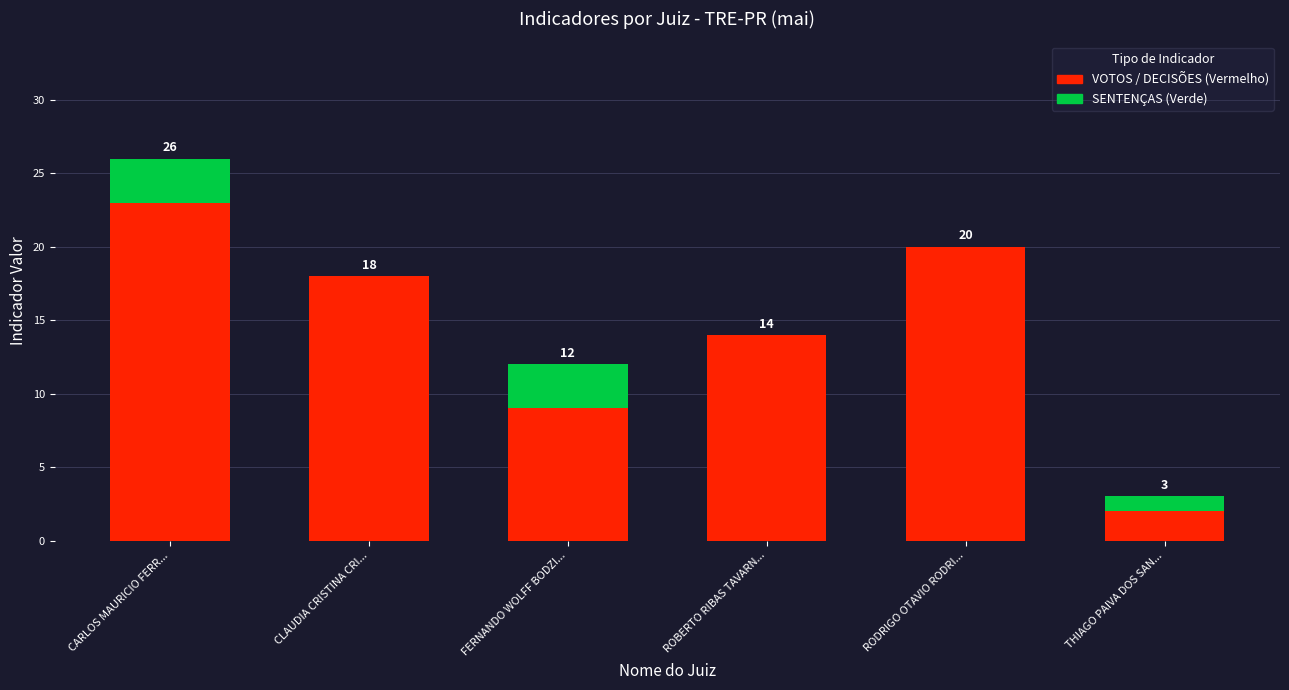

Count the number of data series in this chart.

4